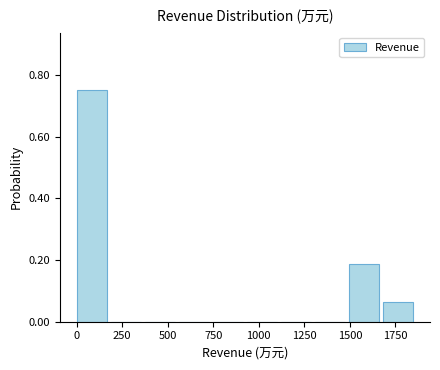

Read against the x-axis, roughly where is the centre of the tallest bar?

100